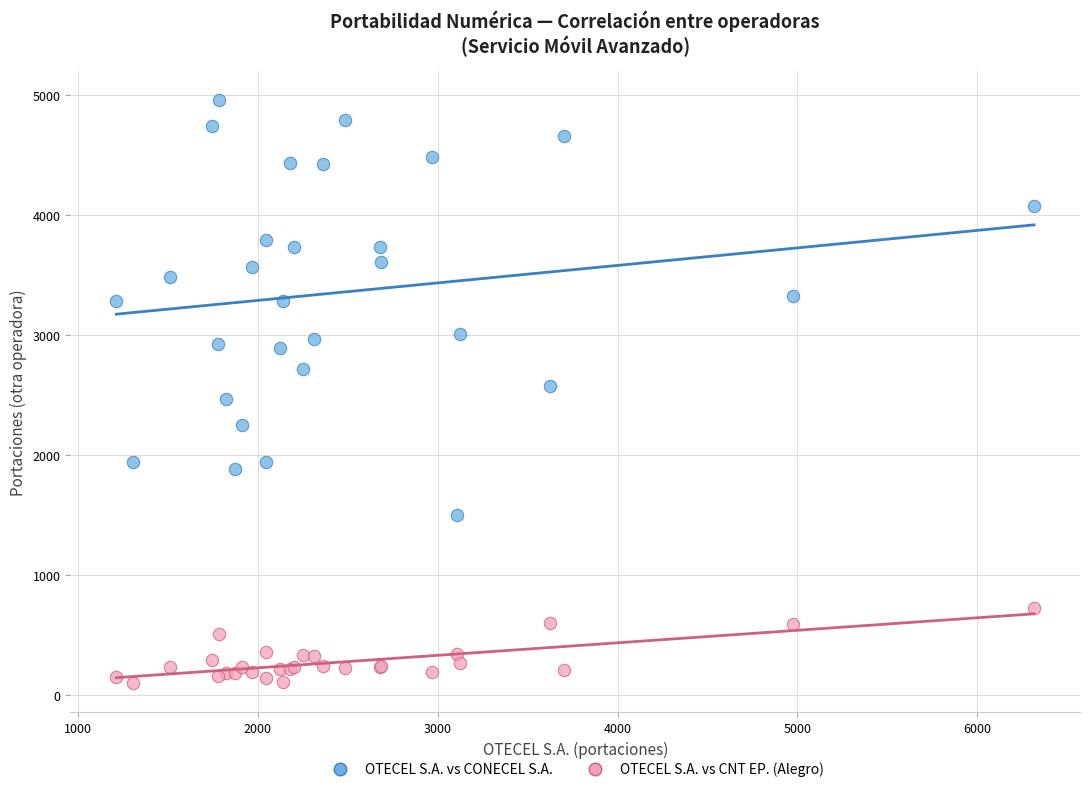

Which series reaches the maximum Y coordinate?

OTECEL S.A. vs CONECEL S.A.